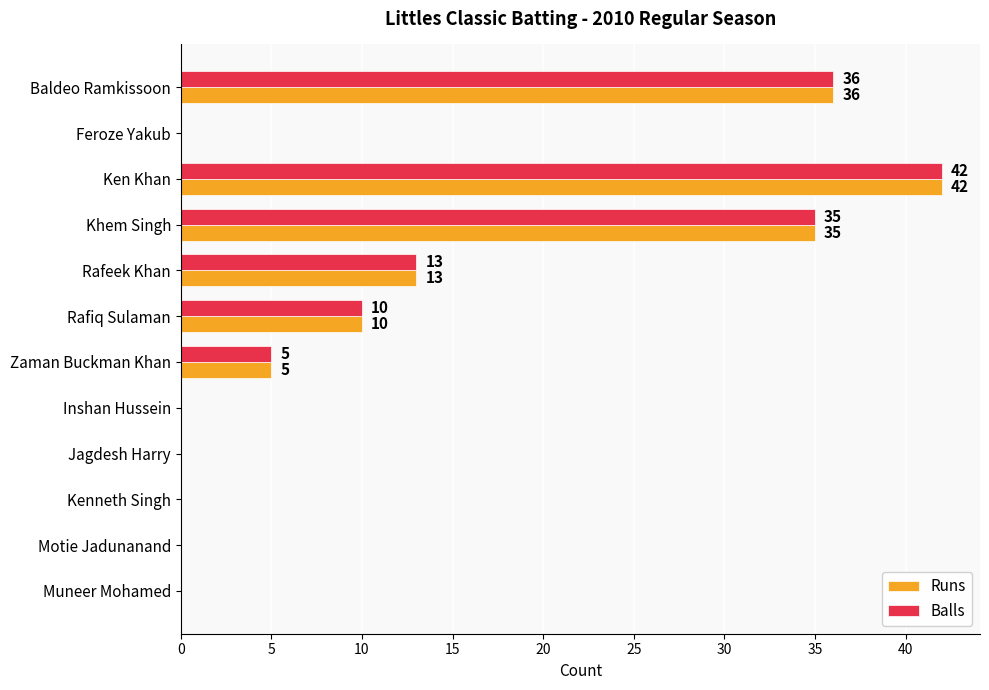

What is the sum of the Runs values at Feroze Yakub and Rafeek Khan?

13